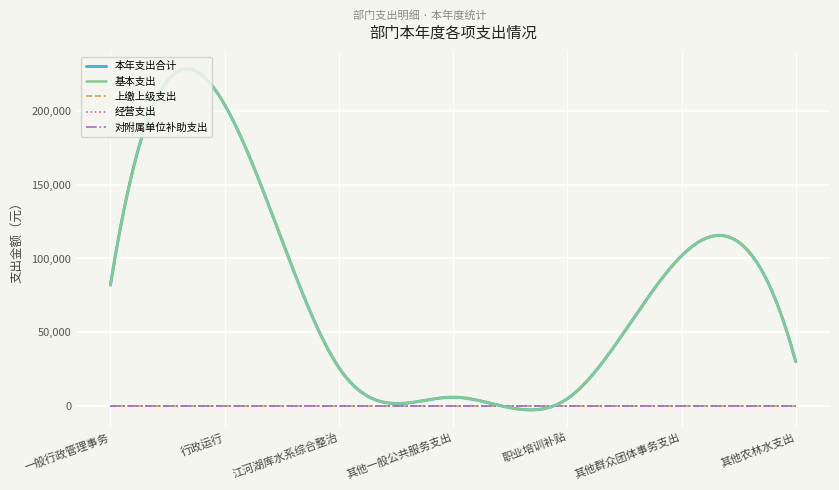

True or false: 上缴上级支出 has a value of 0.0 at 其他一般公共服务支出.

True